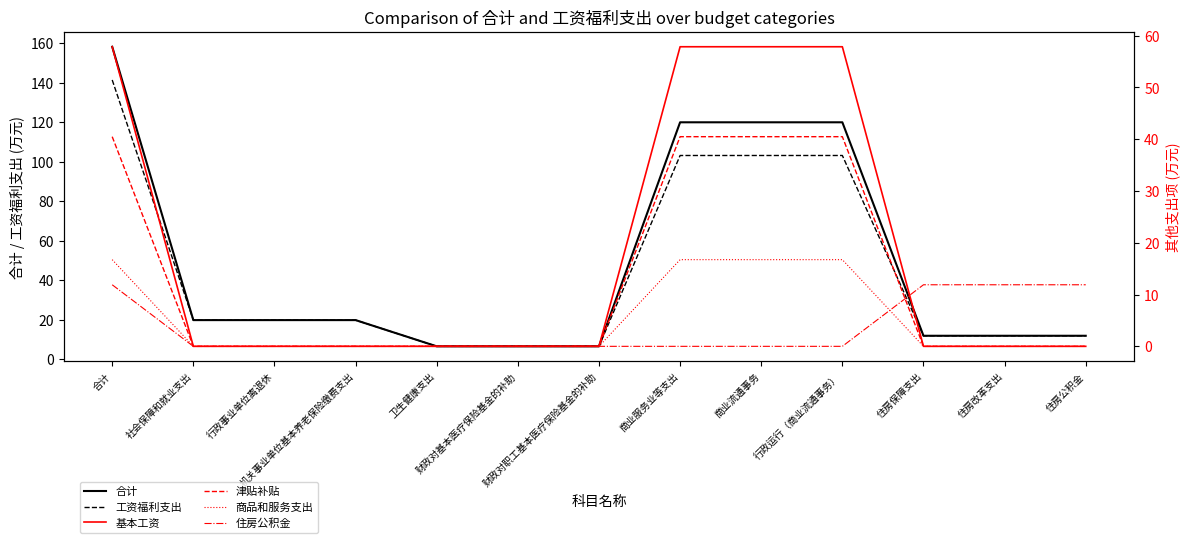

True or false: 工资福利支出 has more than 2 points higher than both neighbors.

False